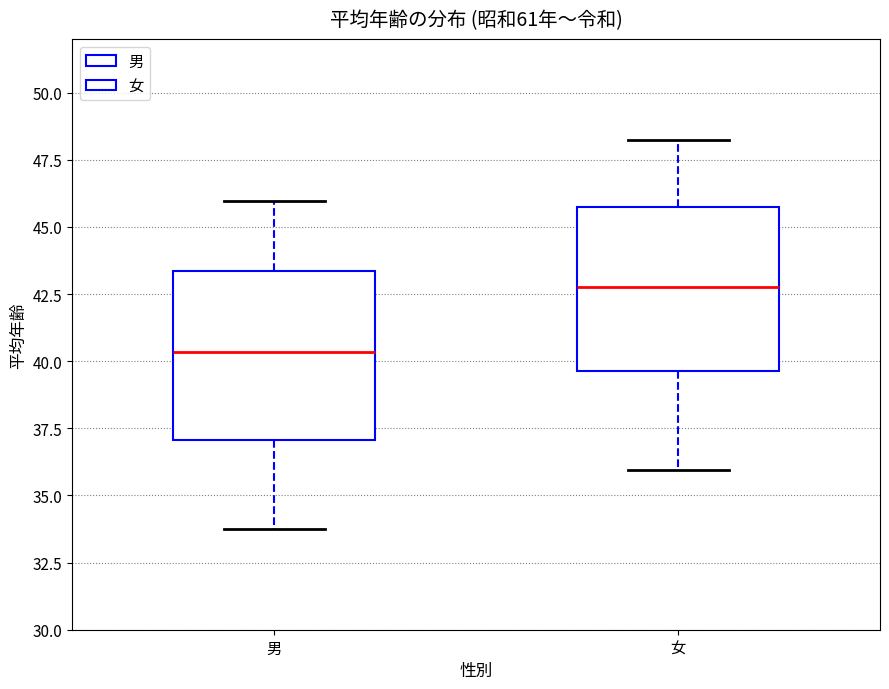

Reading left to right, transcribe this box plot: for each box, give where its median line is, the range the box spans, and where its two whiskers end, as read against the y-axis. The values are not printed on the chart, so give them approximately, as read against the axis.

男: median 40.5, box 37.0 to 43.5, whiskers 34.0 to 46.0
女: median 43.0, box 39.5 to 46.0, whiskers 36.0 to 48.0